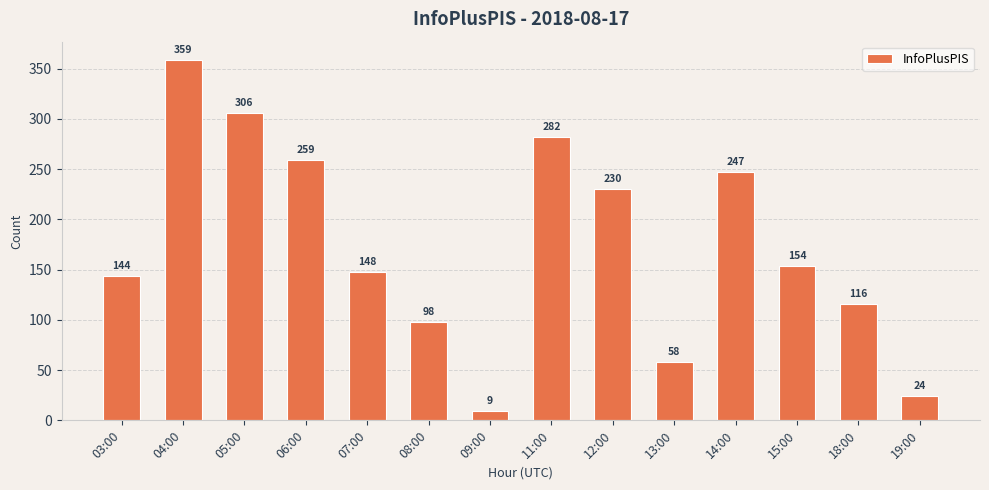

Count the number of data series in this chart.

1